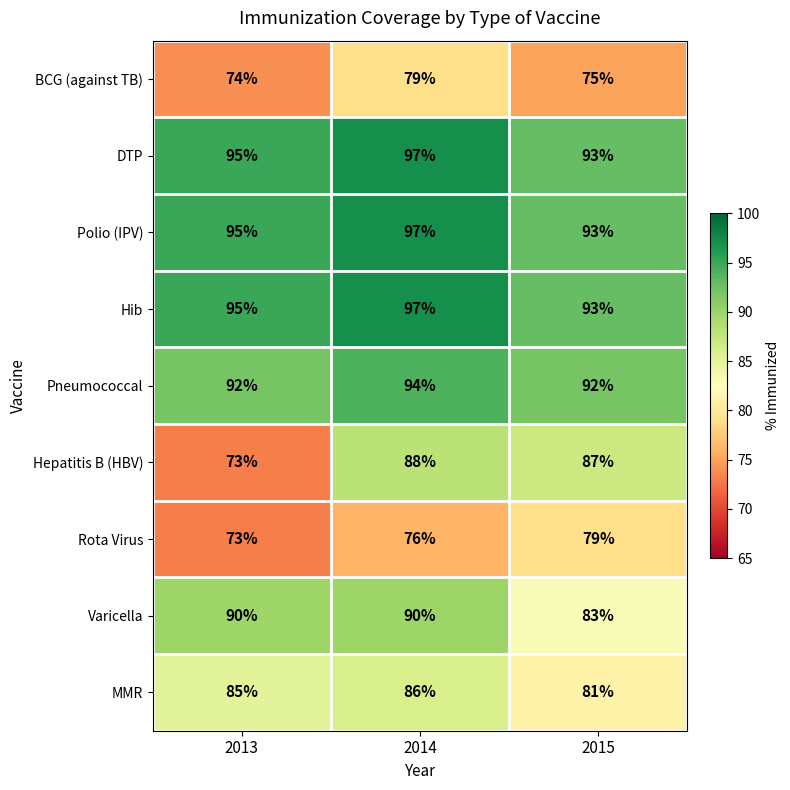

What is the average value of the Hib series?

95